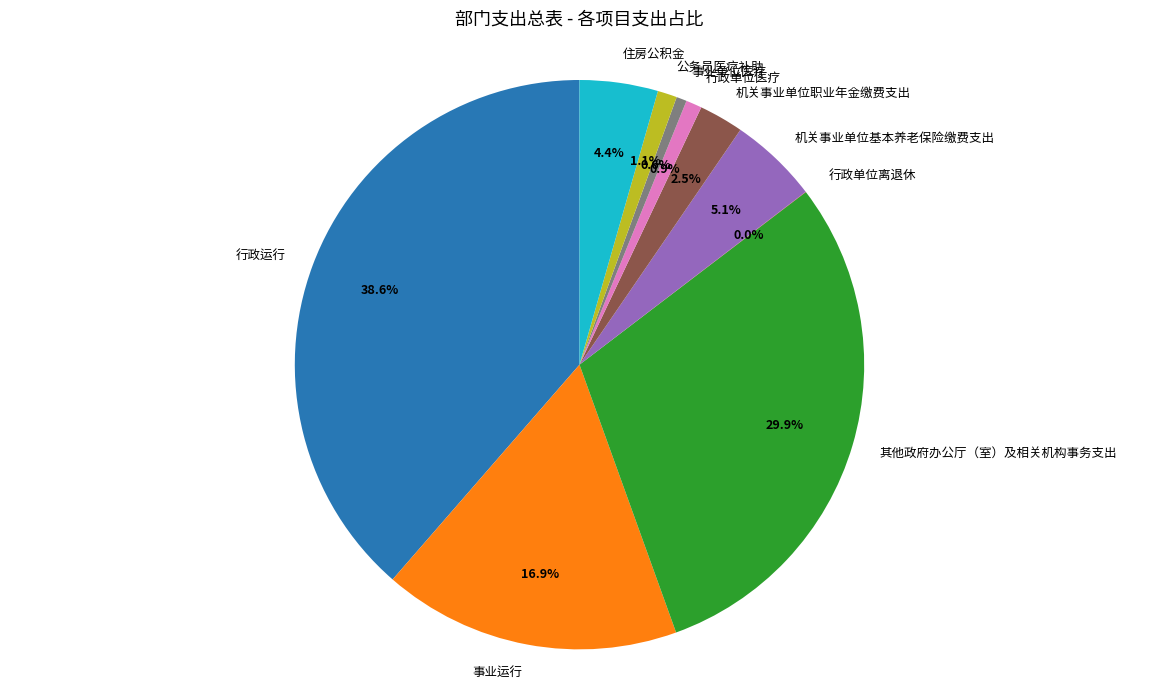

To the nearest percent, what is the average slice percentage?

10%